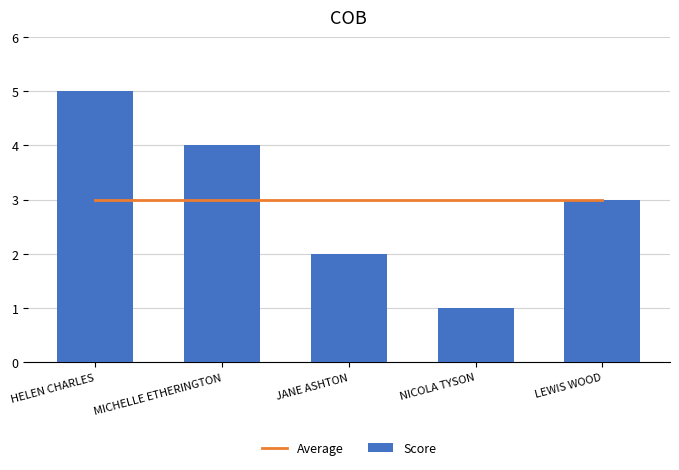

List the labels in order of Score value, largest first.

HELEN CHARLES, MICHELLE ETHERINGTON, LEWIS WOOD, JANE ASHTON, NICOLA TYSON